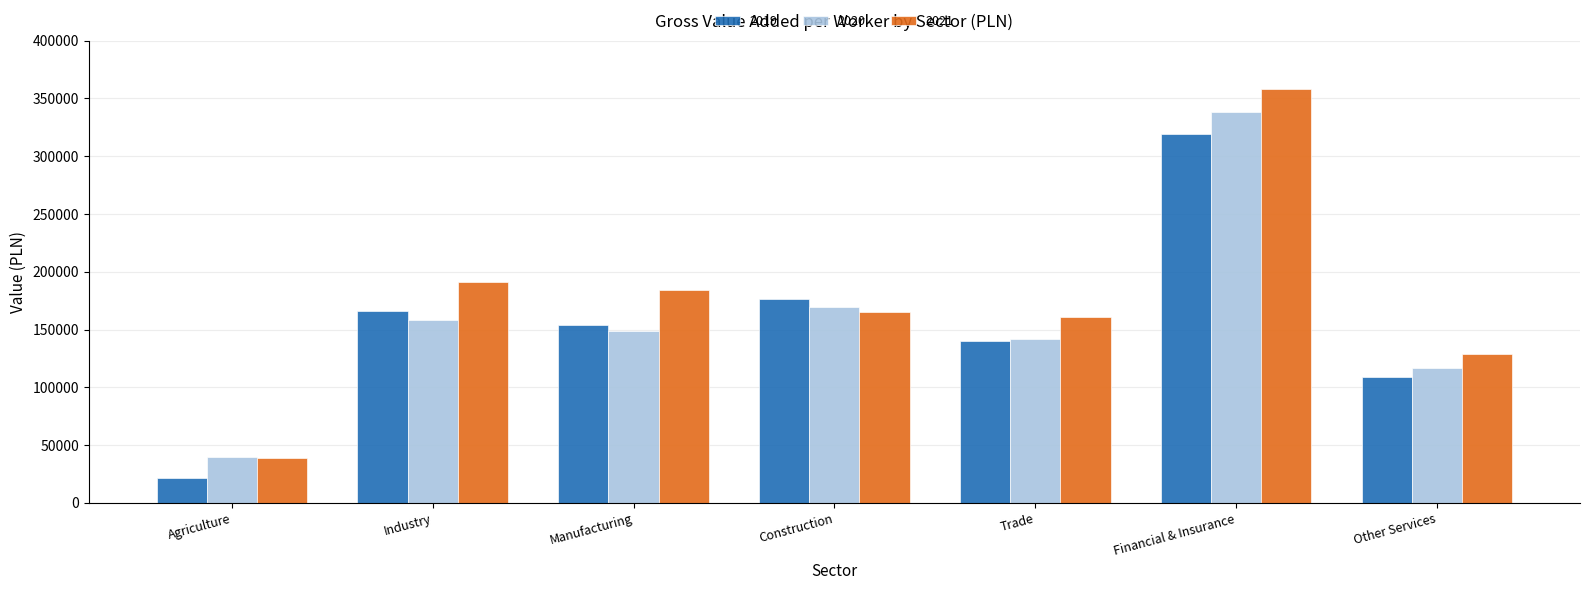

How many categories are shown in the chart?

7